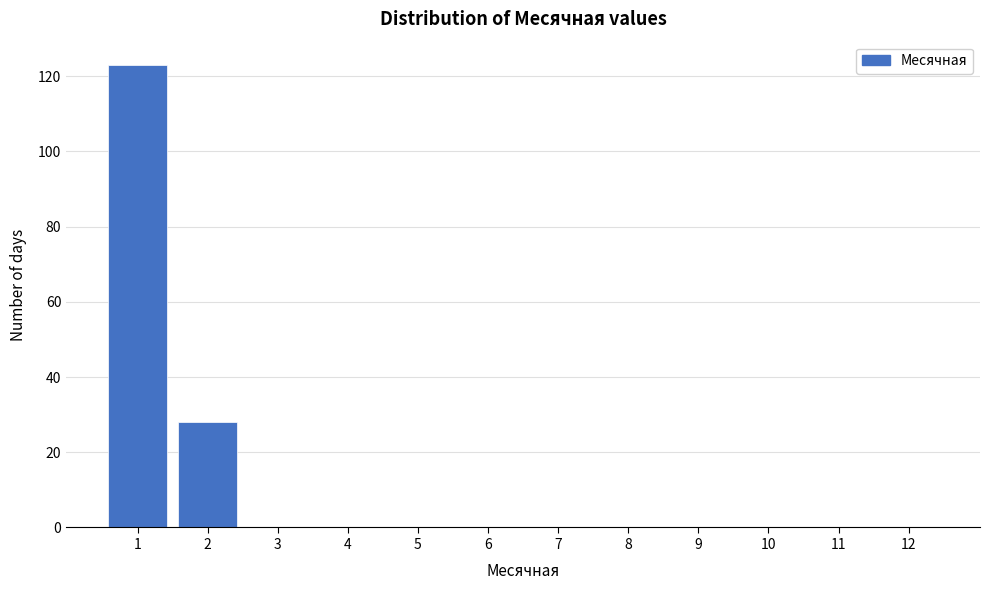

Reading right to left, what are all the values shown in this chart?

12=0	11=0	10=0	9=0	8=0	7=0	6=0	5=0	4=0	3=0	2=28	1=123